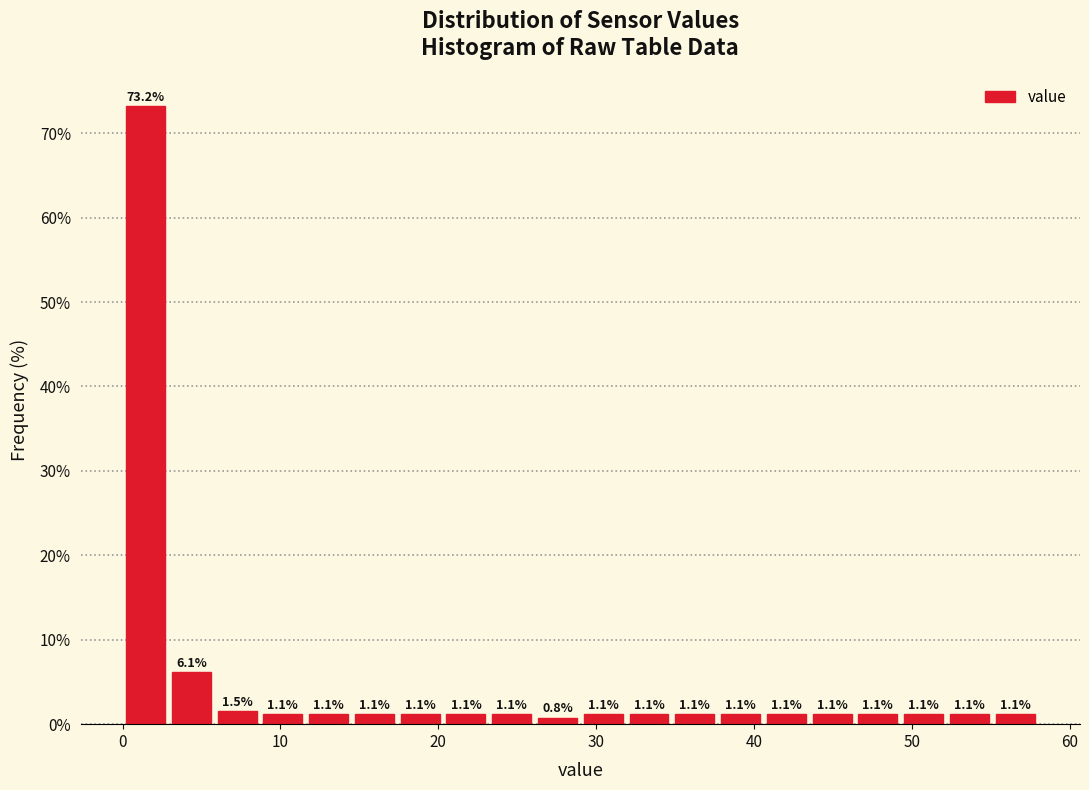

Around what value on the x-axis is the tallest bar? Give the approximate position of its centre, as read against the axis.

1